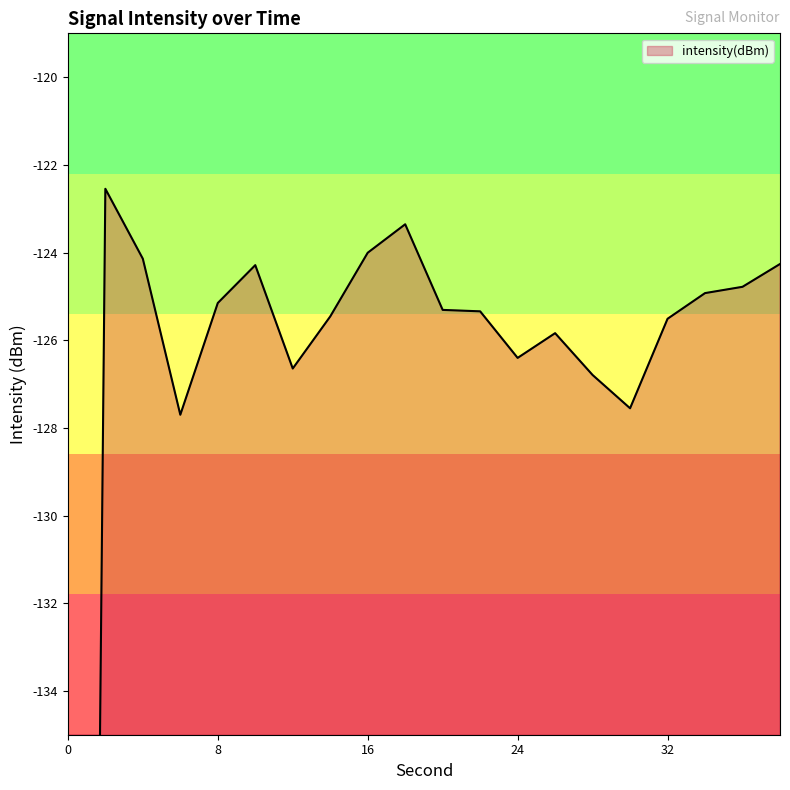

How many data points does each series have?

20